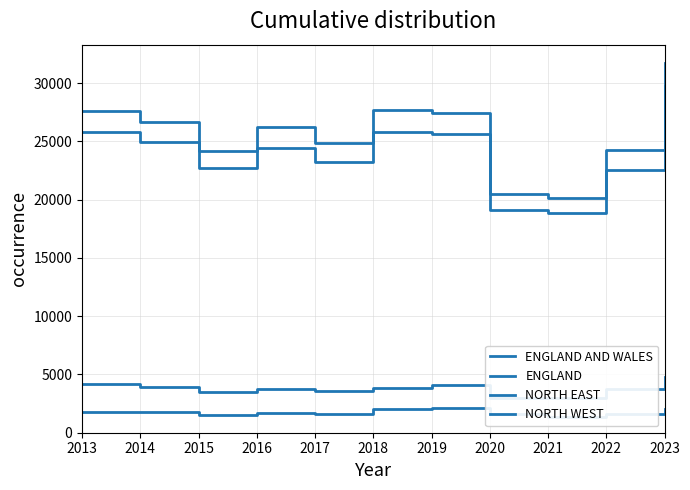

Where does the NORTH EAST series first go above 1709?

2013